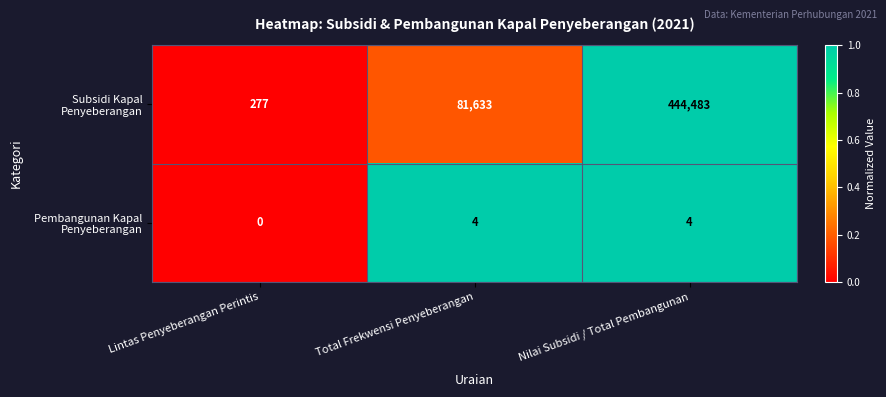

At which category is the sum across all series the highest?

Nilai Subsidi / Total Pembangunan